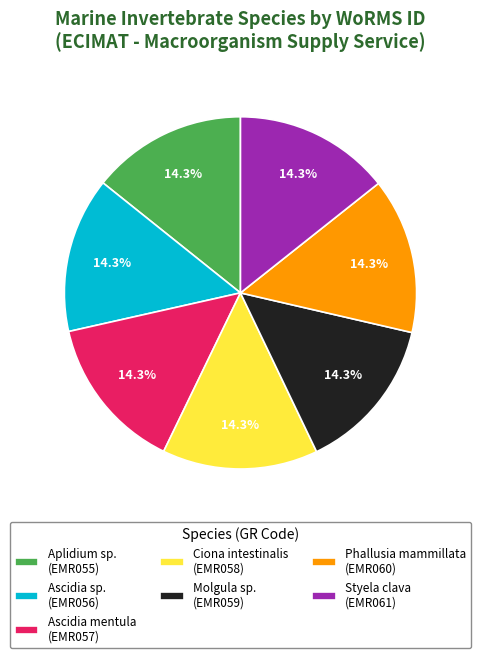

What is the total percentage of Aplidium sp. and Styela clava?

28.6%